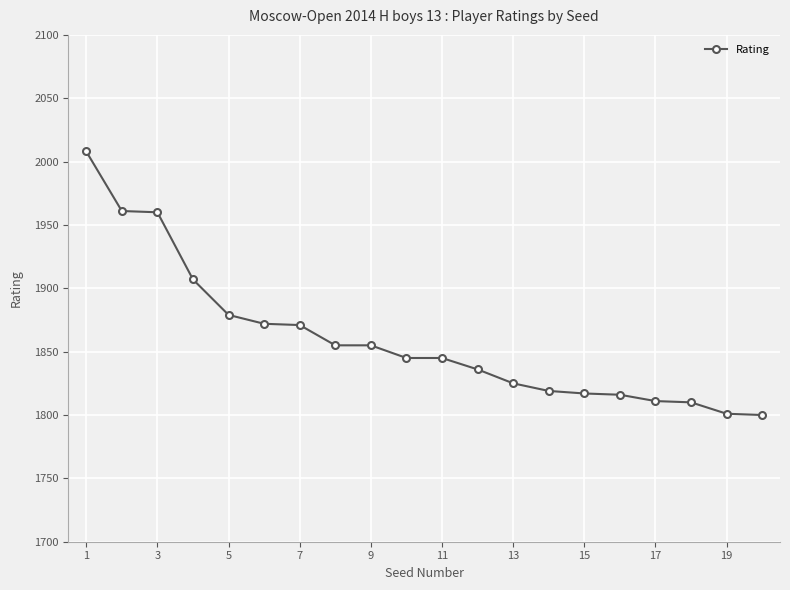

What is the difference between the maximum and minimum values?

208